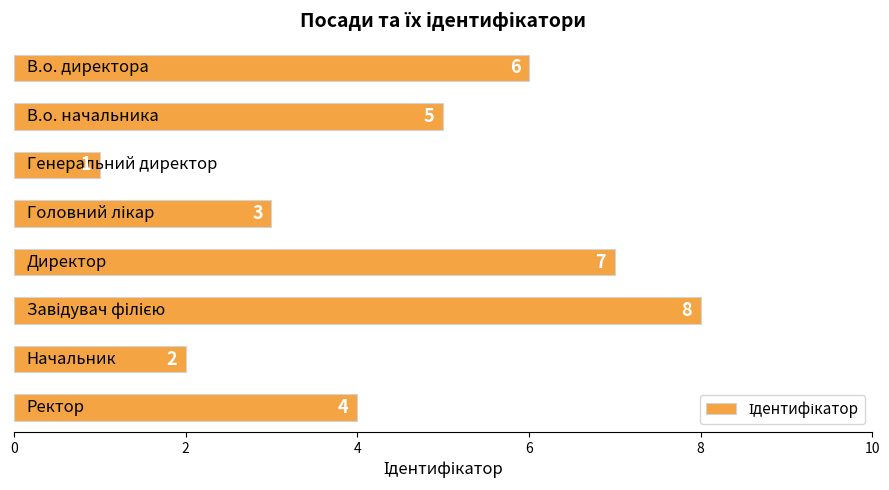

What is the change in value from 2 to 7?

+3